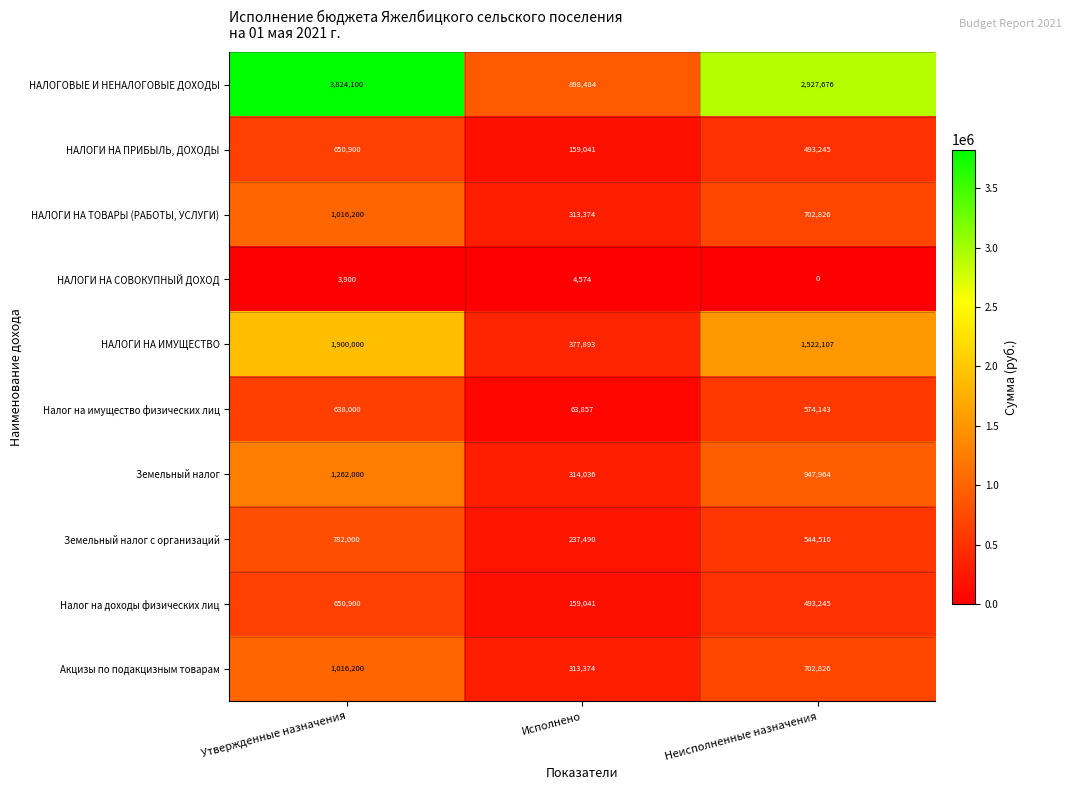

Which series has the largest total across all categories?

НАЛОГОВЫЕ И НЕНАЛОГОВЫЕ ДОХОДЫ